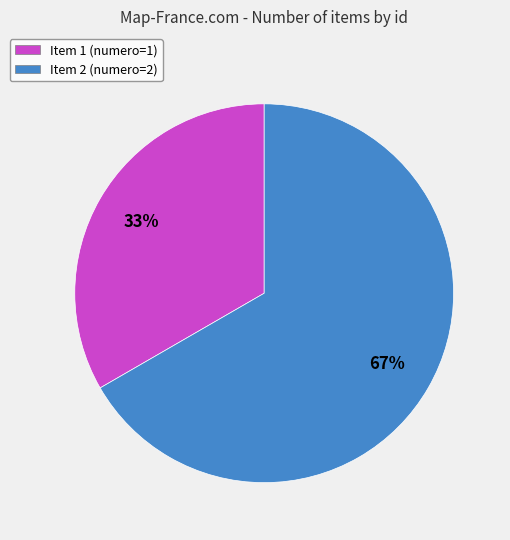

Do Item 1 (numero=1) and Item 2 (numero=2) together represent more than half of the pie?

Yes